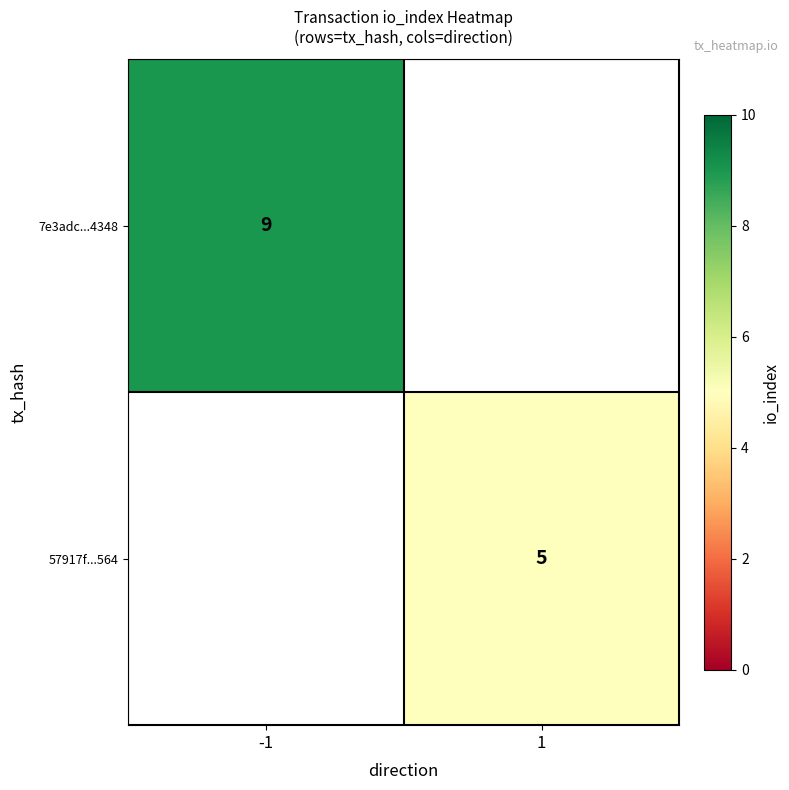

Is it true that 7e3adc...4348 equals 16 at -1?

False